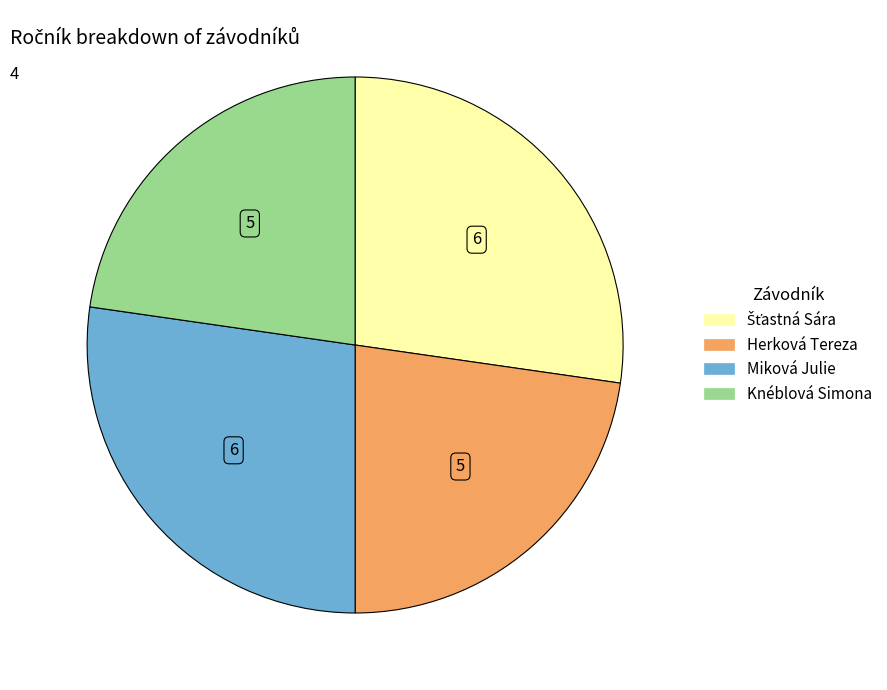

True or false: Miková Julie accounts for 21% of the total.

False